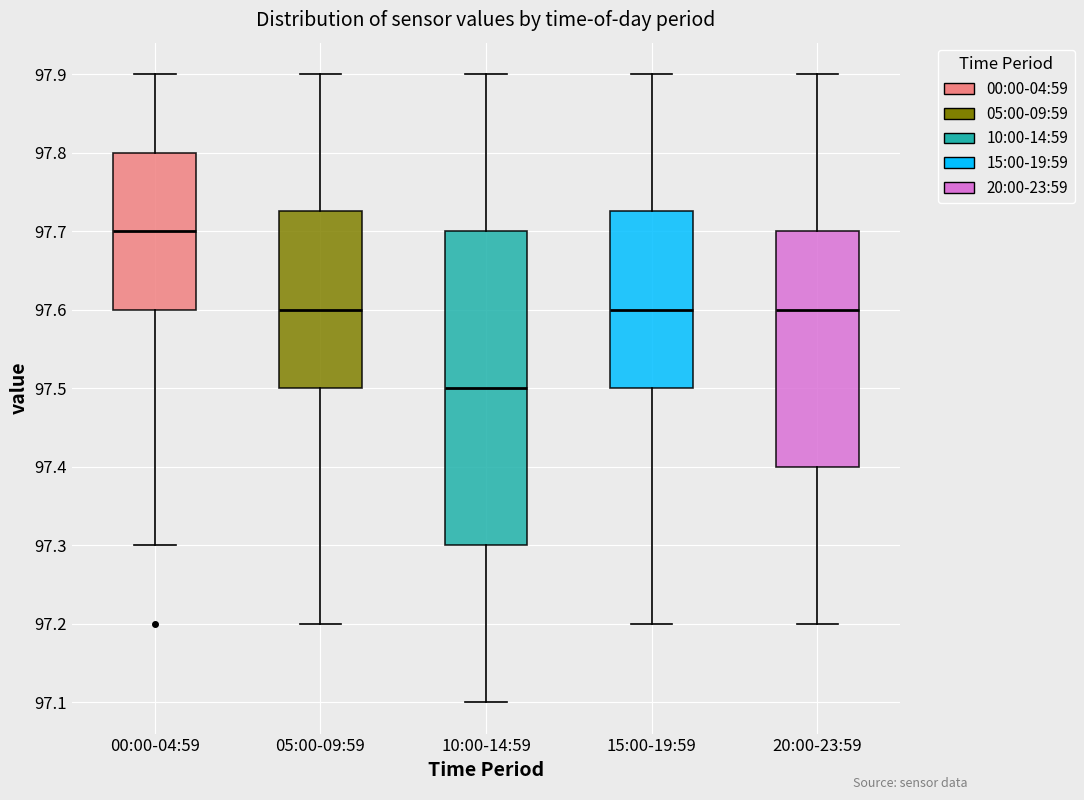

Reading left to right, transcribe this box plot: for each box, give where its median line is, the range the box spans, and where its two whiskers end, as read against the y-axis. The values are not printed on the chart, so give them approximately, as read against the axis.

00:00-04:59: median 97.70, box 97.60 to 97.80, whiskers 97.30 to 97.90
05:00-09:59: median 97.60, box 97.50 to 97.73, whiskers 97.20 to 97.90
10:00-14:59: median 97.50, box 97.30 to 97.70, whiskers 97.10 to 97.90
15:00-19:59: median 97.60, box 97.50 to 97.73, whiskers 97.20 to 97.90
20:00-23:59: median 97.60, box 97.40 to 97.70, whiskers 97.20 to 97.90